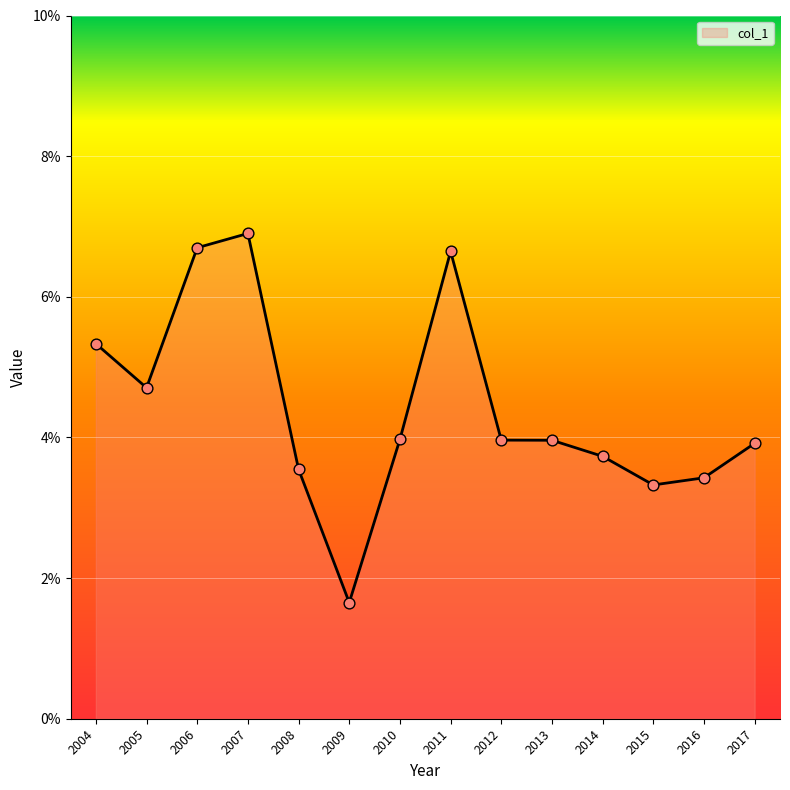

What is the change in value from 2005 to 2016?

-1.3